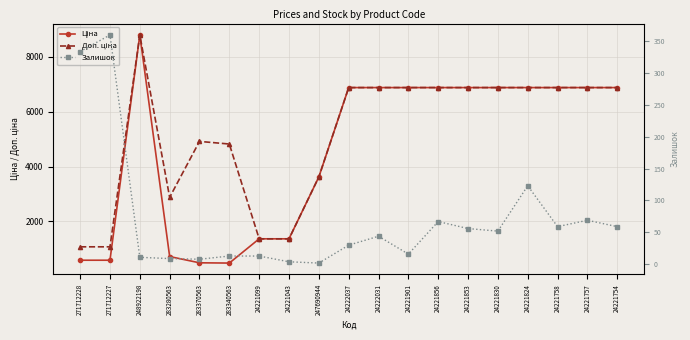

The Ціна series shows 6879.5 at 24222037. True or false?

True